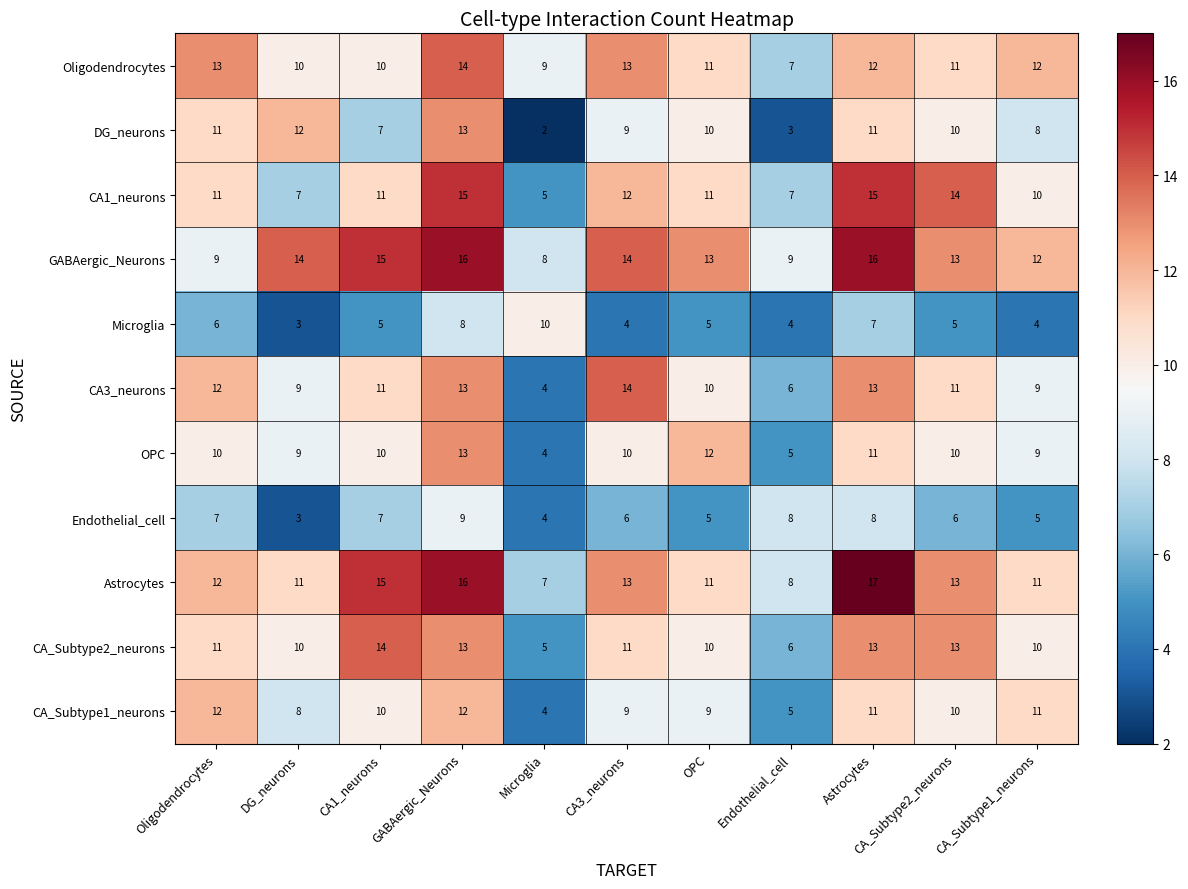

Count the CA1_neurons values in the range 7 to 14.

8